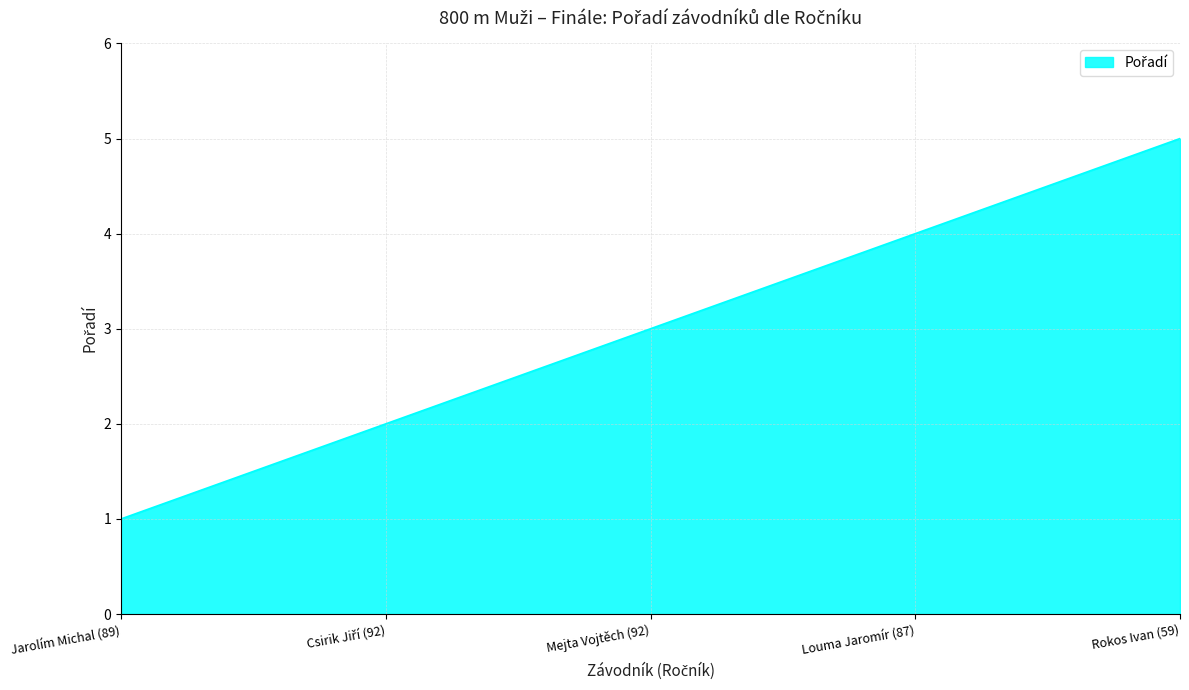

Where is the data nearest to the value 3?

Mejta Vojtěch (92)